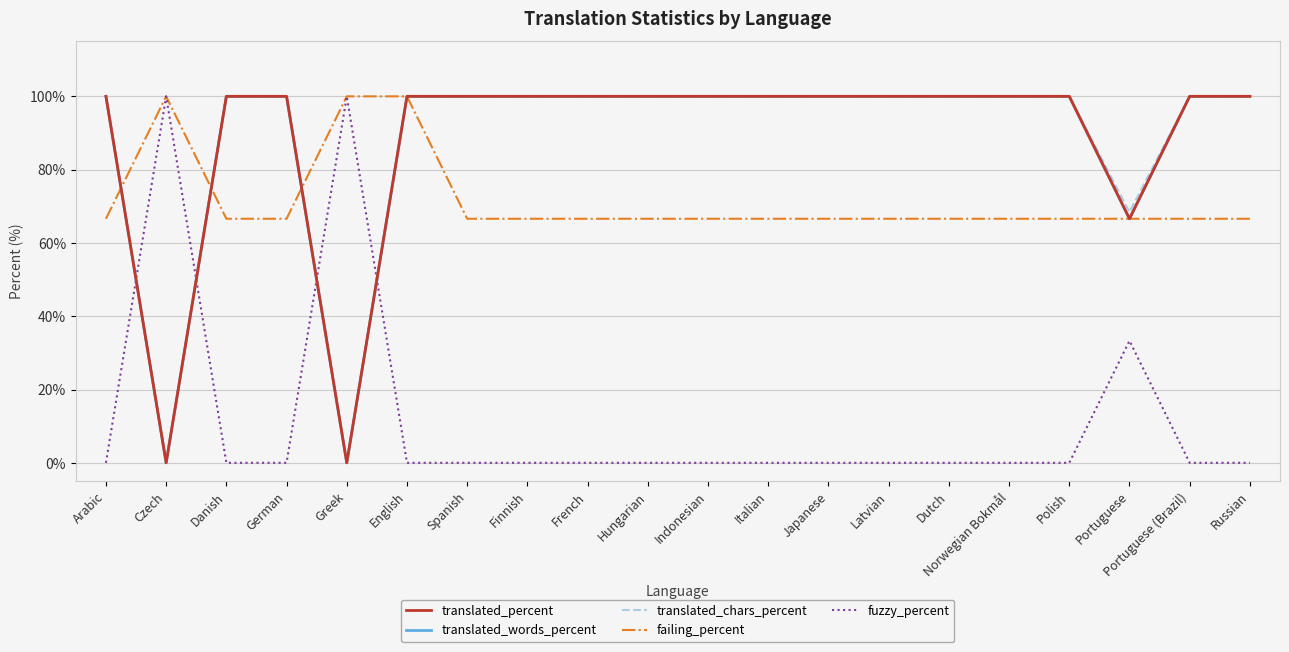

What is the average value of the fuzzy_percent series?

11.7